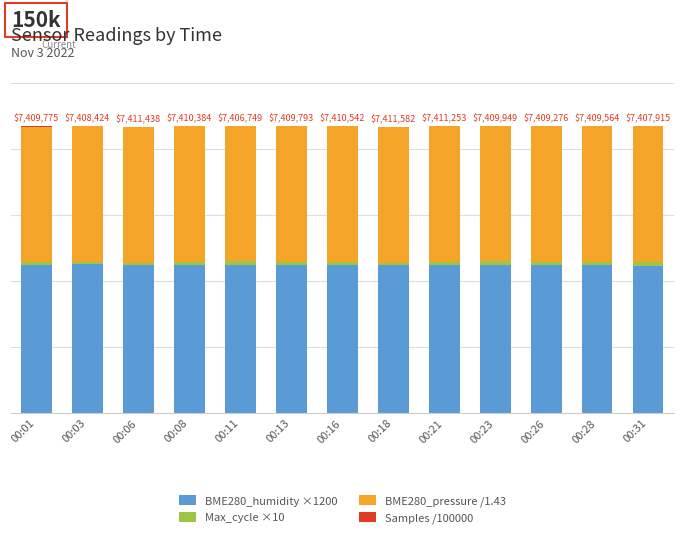

Does the chart contain stacked bars?

Yes